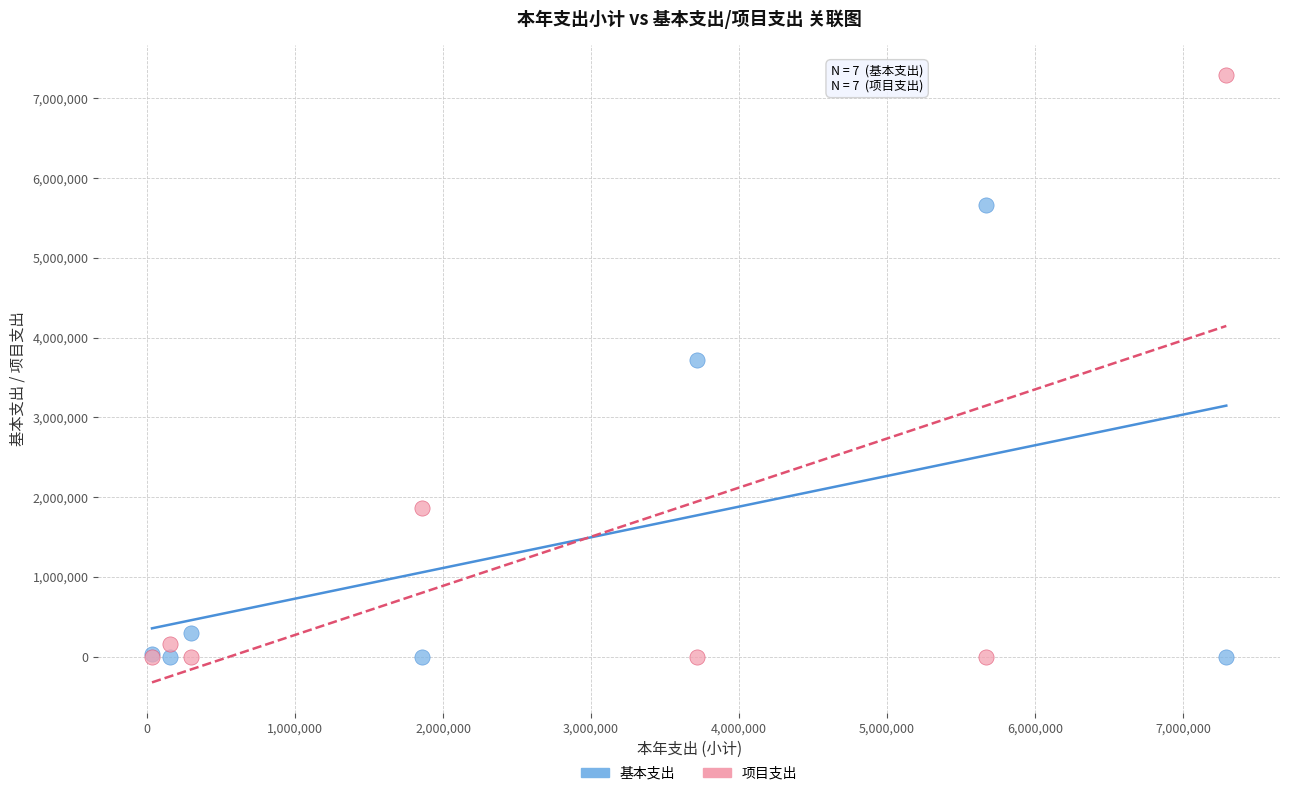

Which series has the widest spread of Y values?

项目支出